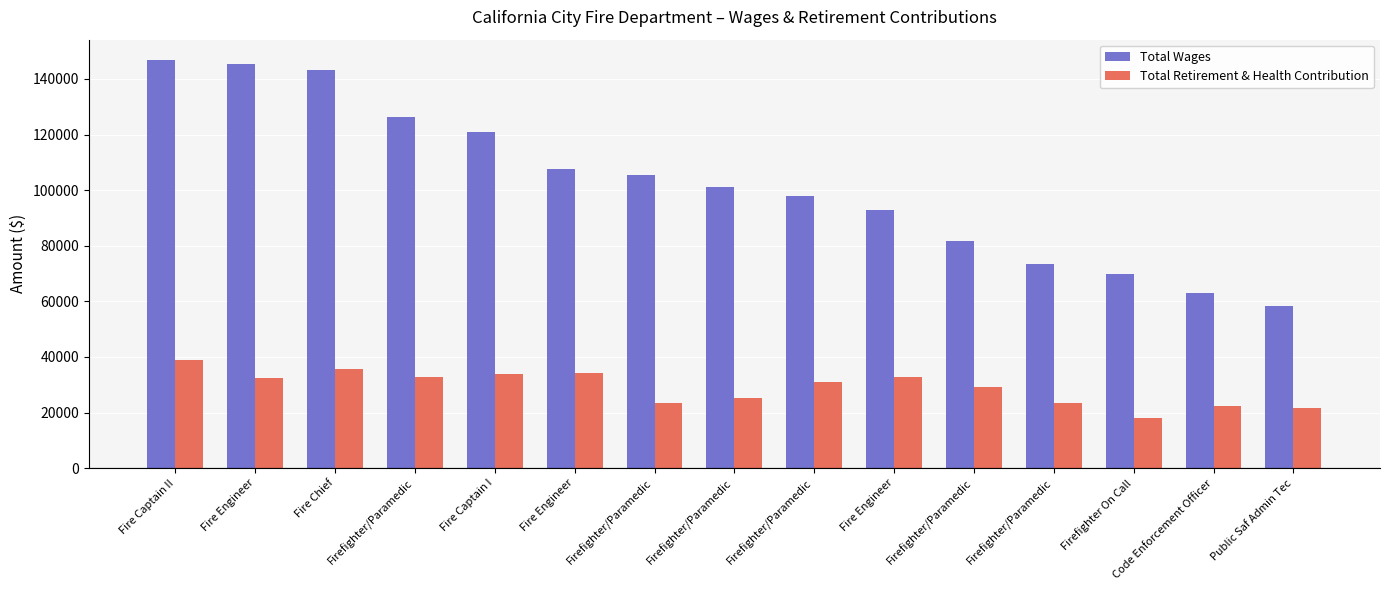

Are the bars horizontal?

No